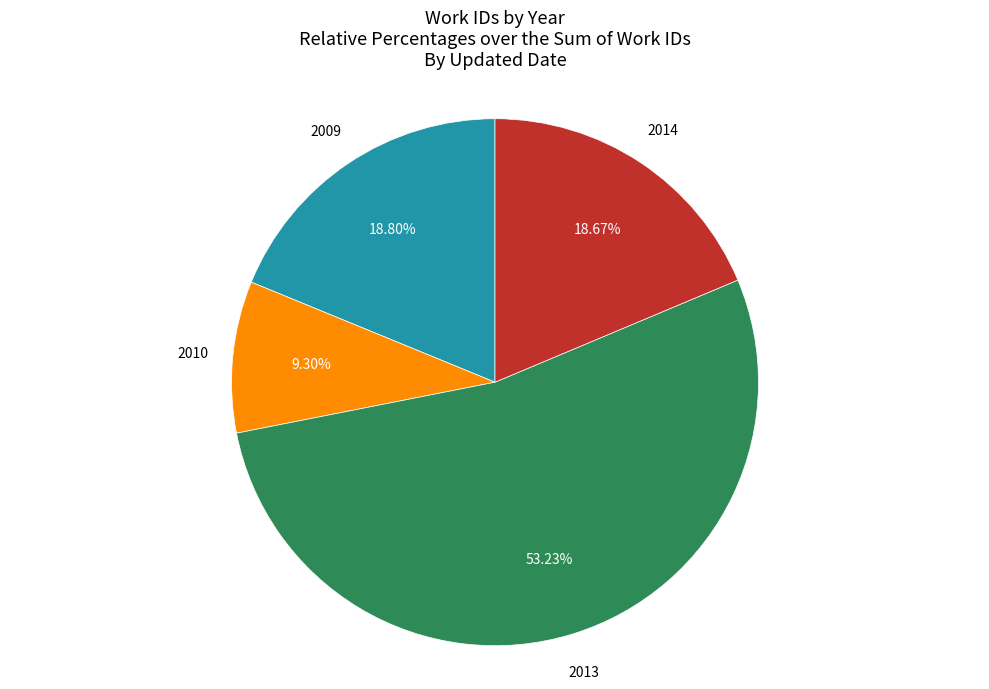

To the nearest percent, what is the difference between the largest and smallest slice percentages?

44%